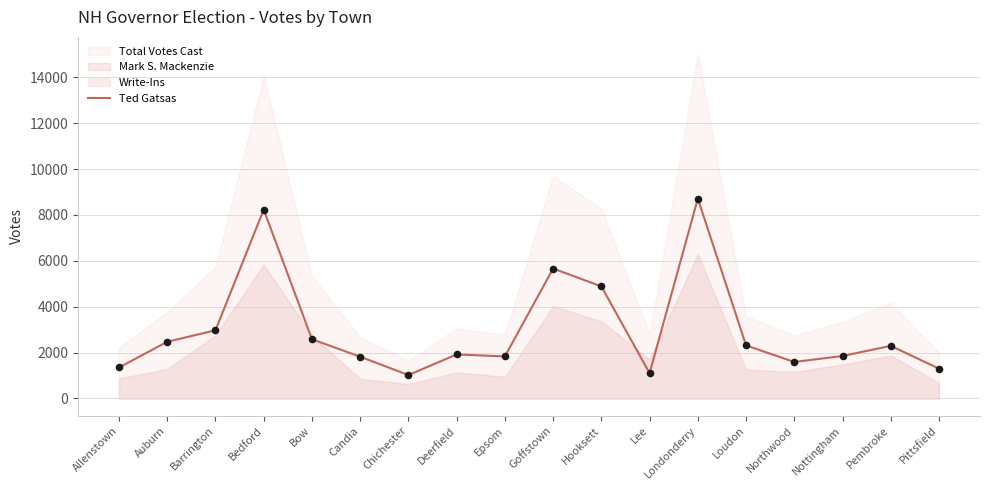

Between Northwood and Bedford, which is larger?

Bedford